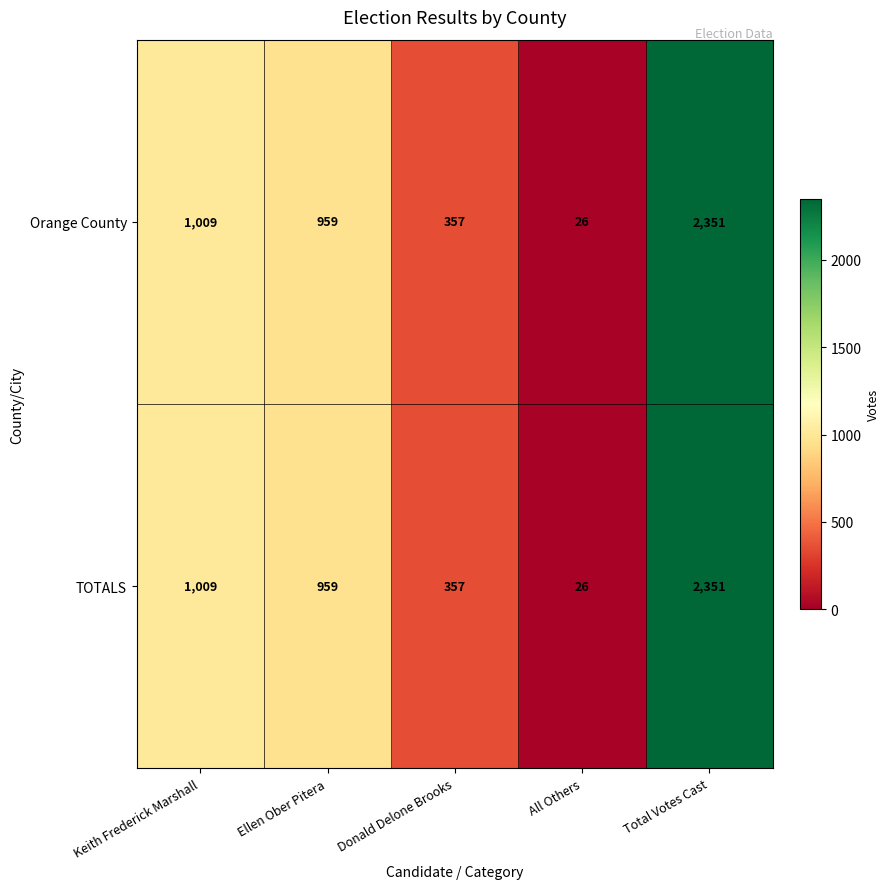

Which category has the highest value across all series?

Total Votes Cast